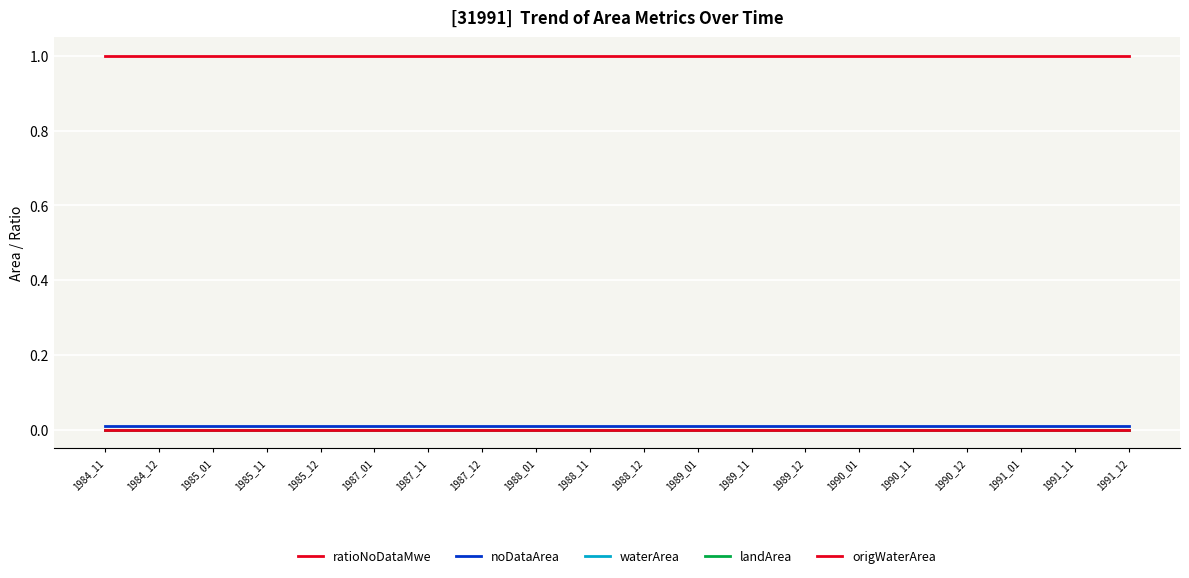

Rank the series at 1991_01 from highest to lowest value.

ratioNoDataMwe, noDataArea, waterArea, landArea, origWaterArea